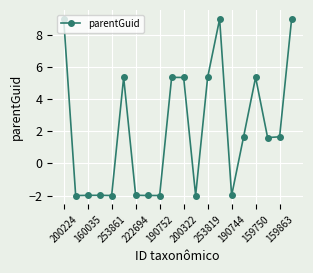

What is the maximum value shown in the chart?

9.0